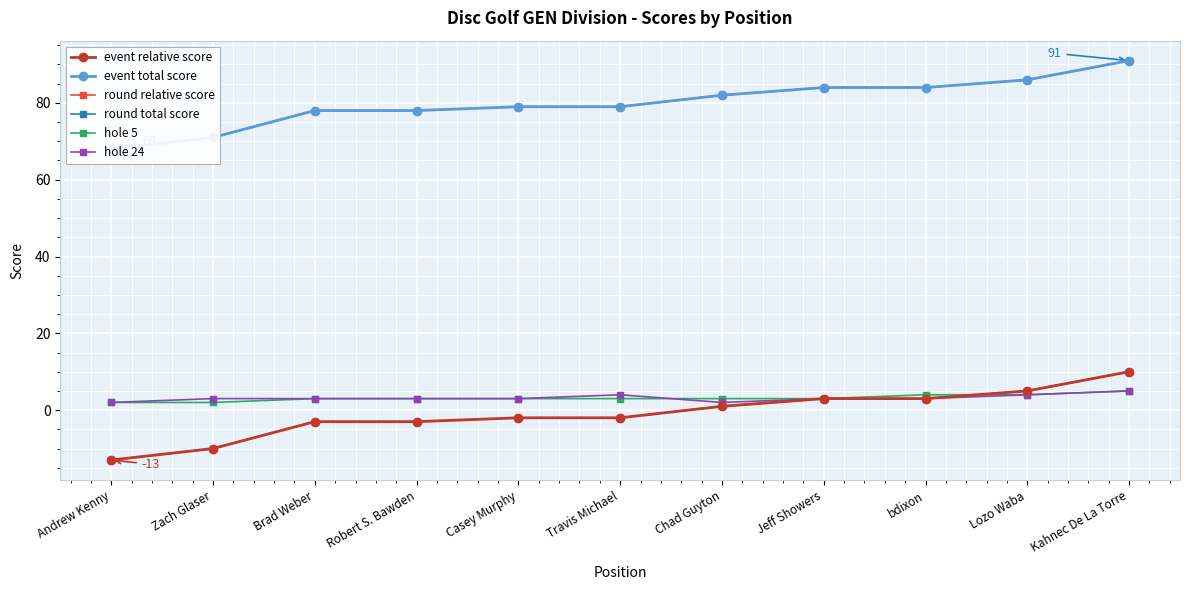

Reading left to right, extract all data points from this chart.

event relative score: -13	-10	-3	-3	-2	-2	1	3	3	5	10
event total score: 68	71	78	78	79	79	82	84	84	86	91
round relative score: -13	-10	-3	-3	-2	-2	1	3	3	5	10
round total score: 68	71	78	78	79	79	82	84	84	86	91
hole 5: 2	2	3	3	3	3	3	3	4	4	5
hole 24: 2	3	3	3	3	4	2	3	3	4	5